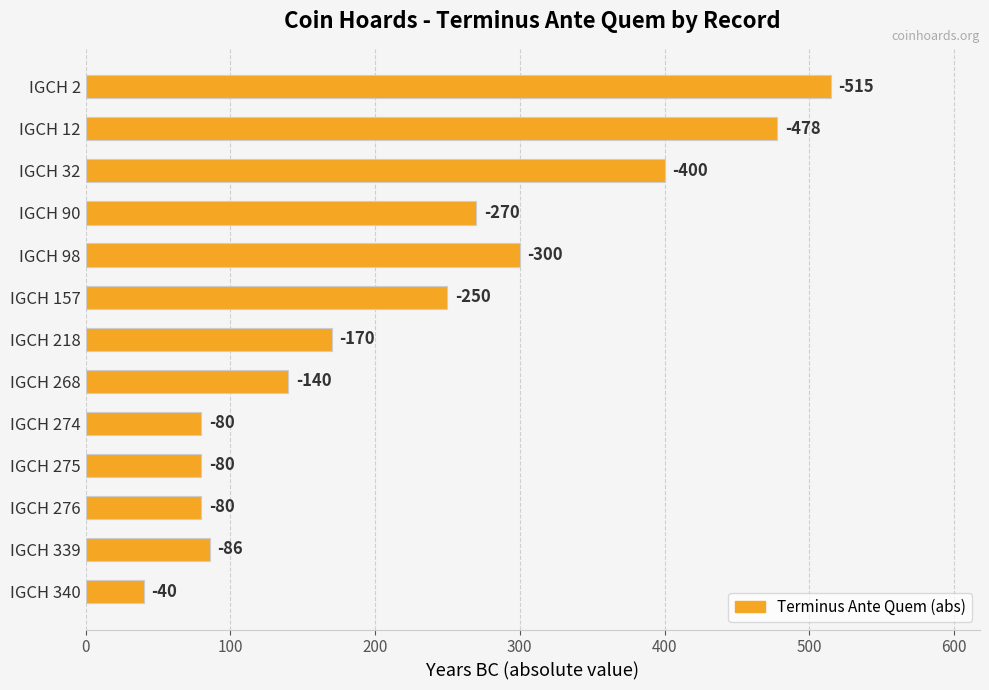

What is the difference between the maximum and minimum values?

475